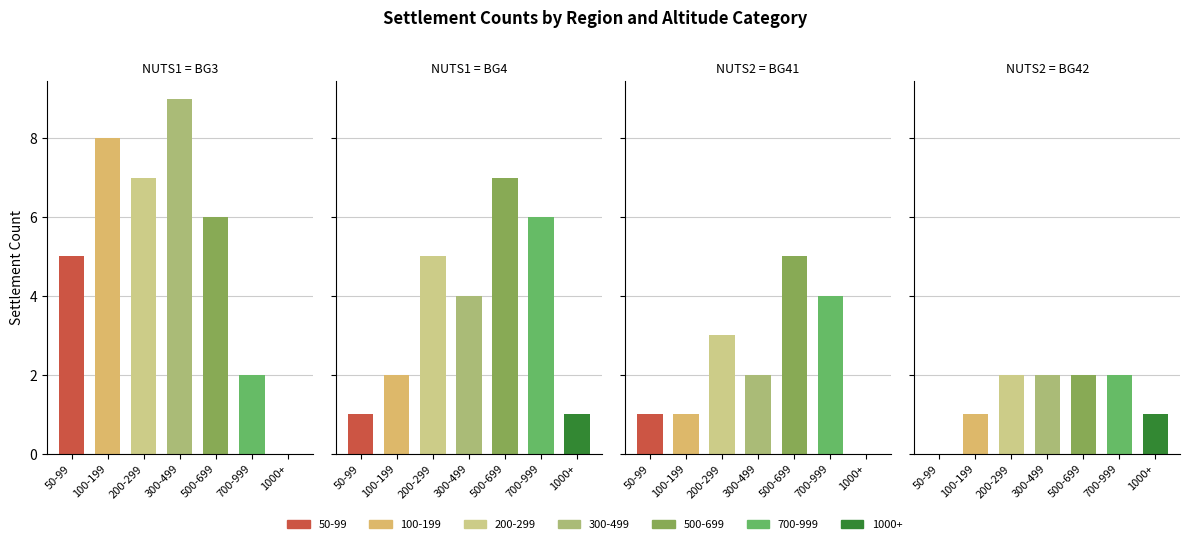

What is the highest value of the BG41 series?

5